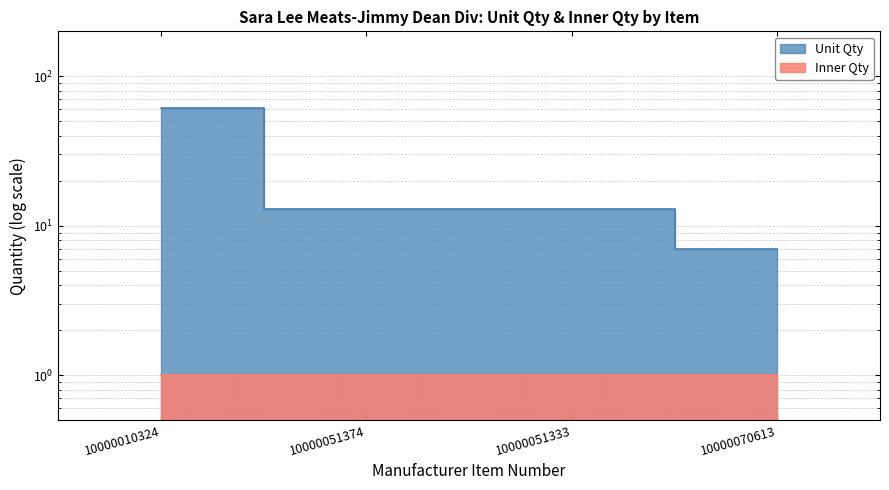

What is the ratio of the value at 10000051333 to the value at 10000051374?

1.0